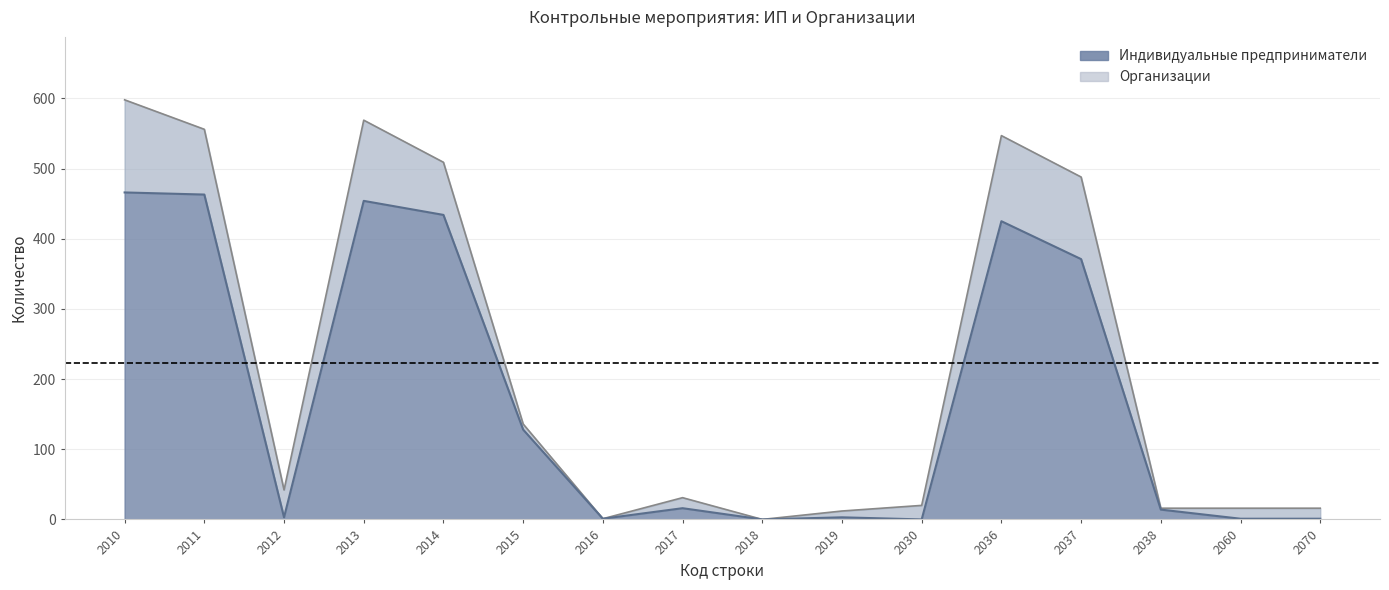

At which label is the value closest to 233?

2015